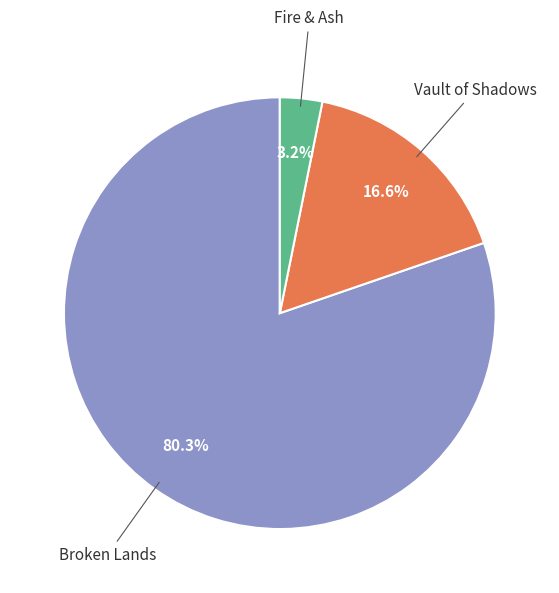

True or false: Vault of Shadows accounts for 17% of the total.

True